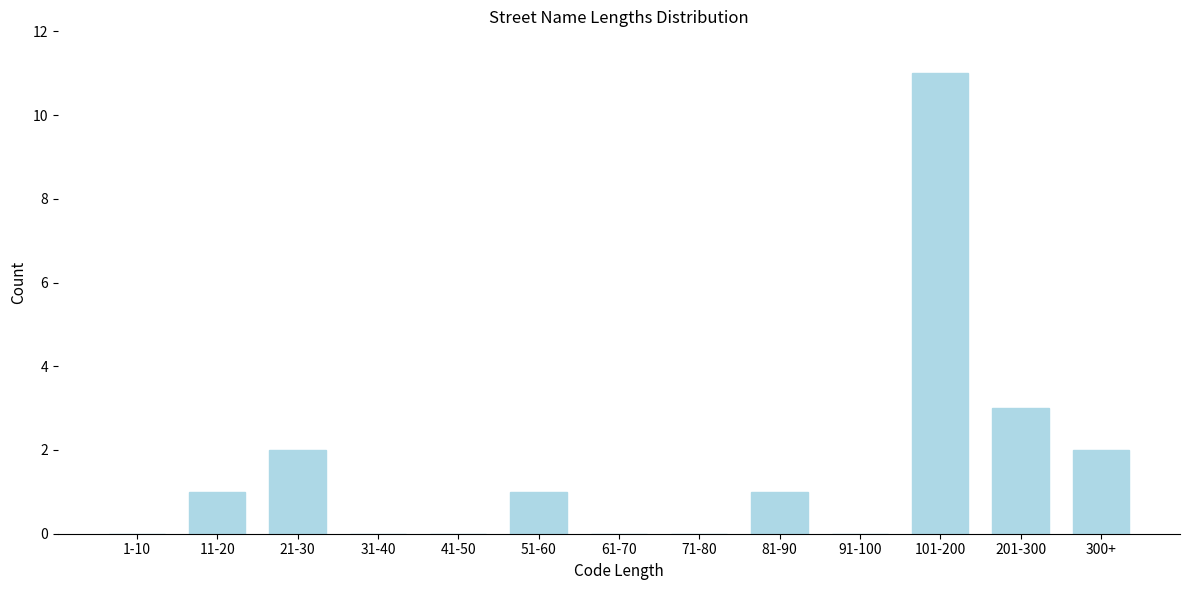

Reading left to right, what are all the values shown in this chart?

1-10=0	11-20=1	21-30=2	31-40=0	41-50=0	51-60=1	61-70=0	71-80=0	81-90=1	91-100=0	101-200=11	201-300=3	300+=2